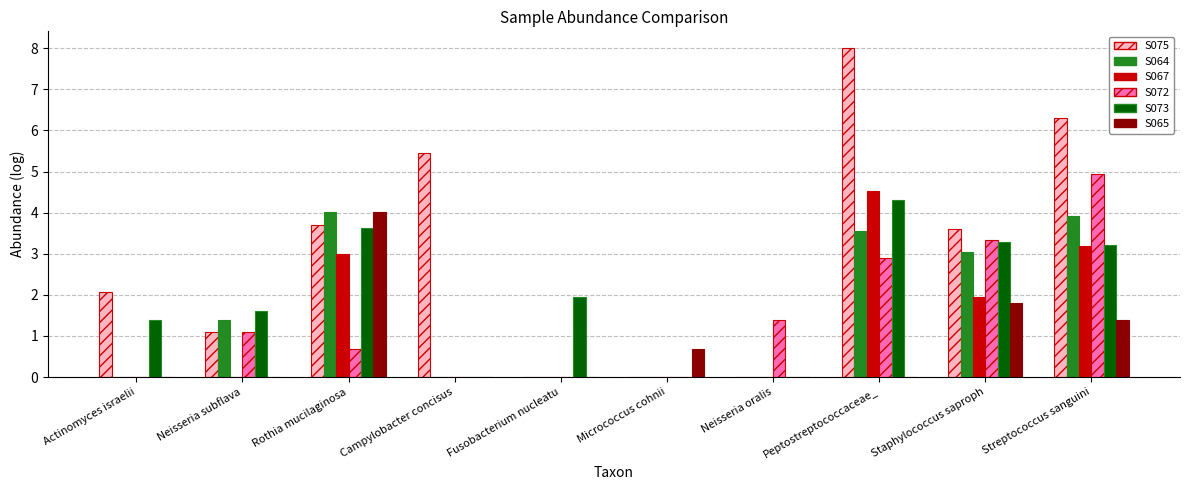

Which series has the largest total across all categories?

S075